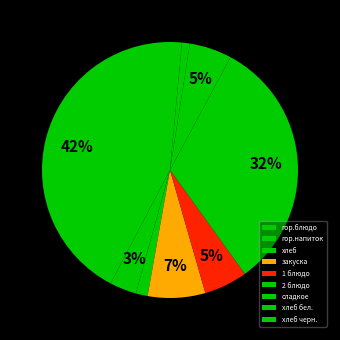

How many segments does this pie chart have?

9